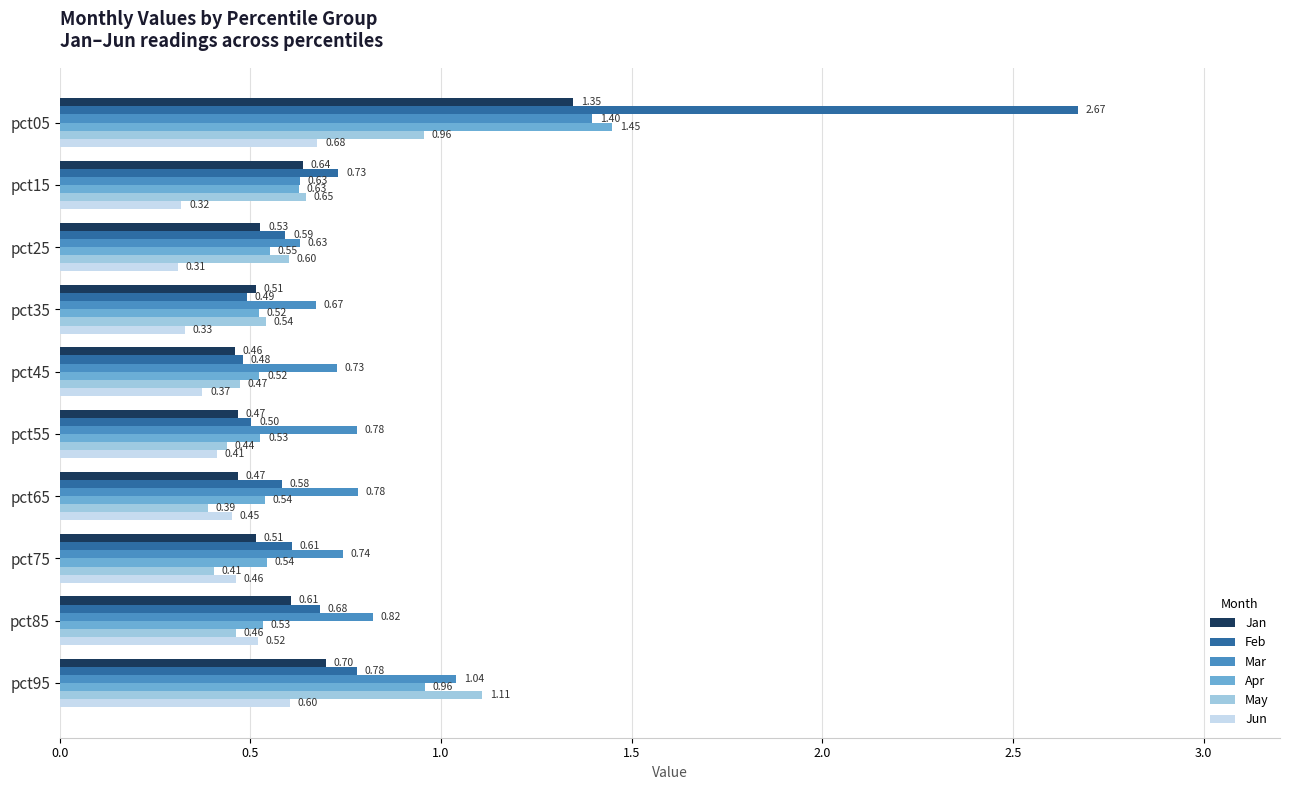

How many Feb values are between 0 and 1?

9